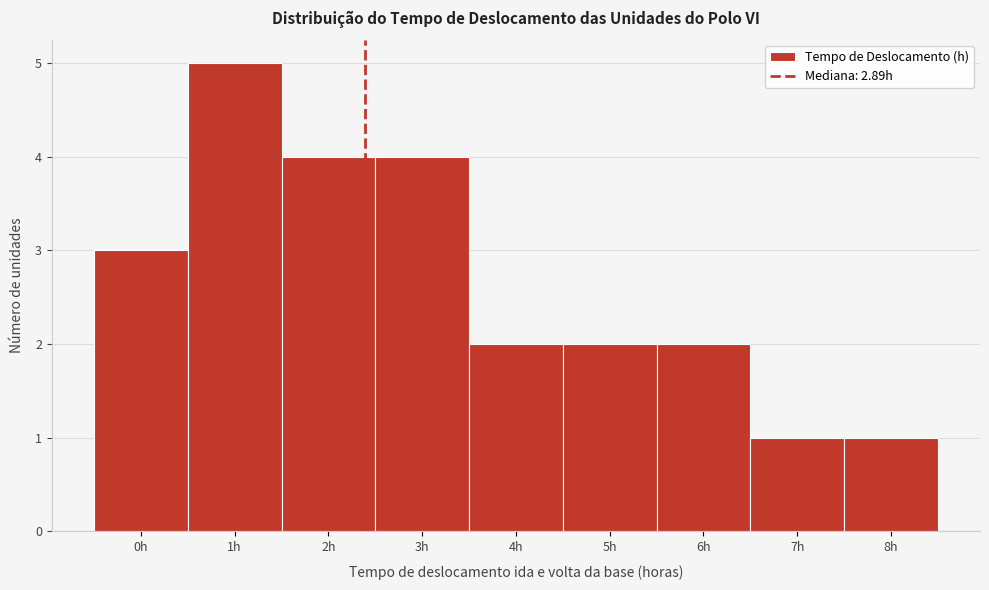

Reading right to left, what are all the values shown in this chart?

1	1	2	2	2	4	4	5	3